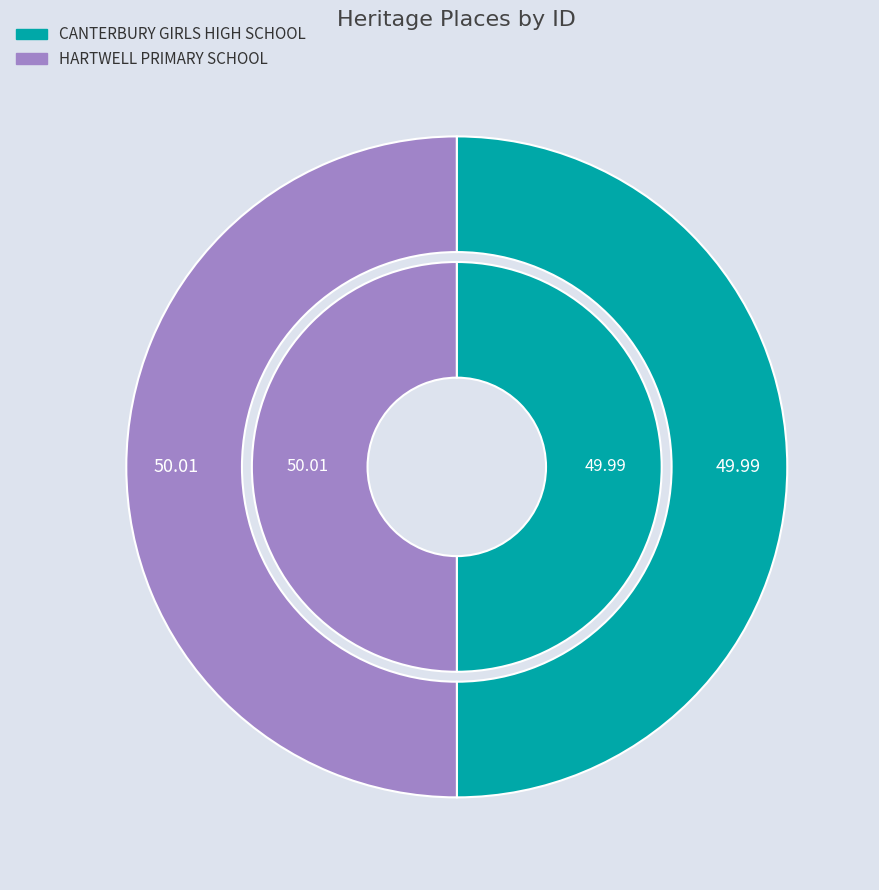

Which slice is the smallest?

CANTERBURY GIRLS HIGH SCHOOL